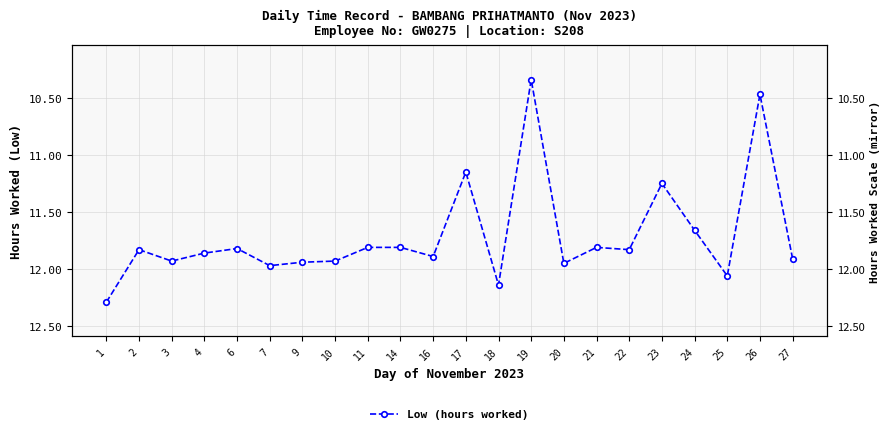

How many interior local valleys (lower than both neighbors) does the data have?

7